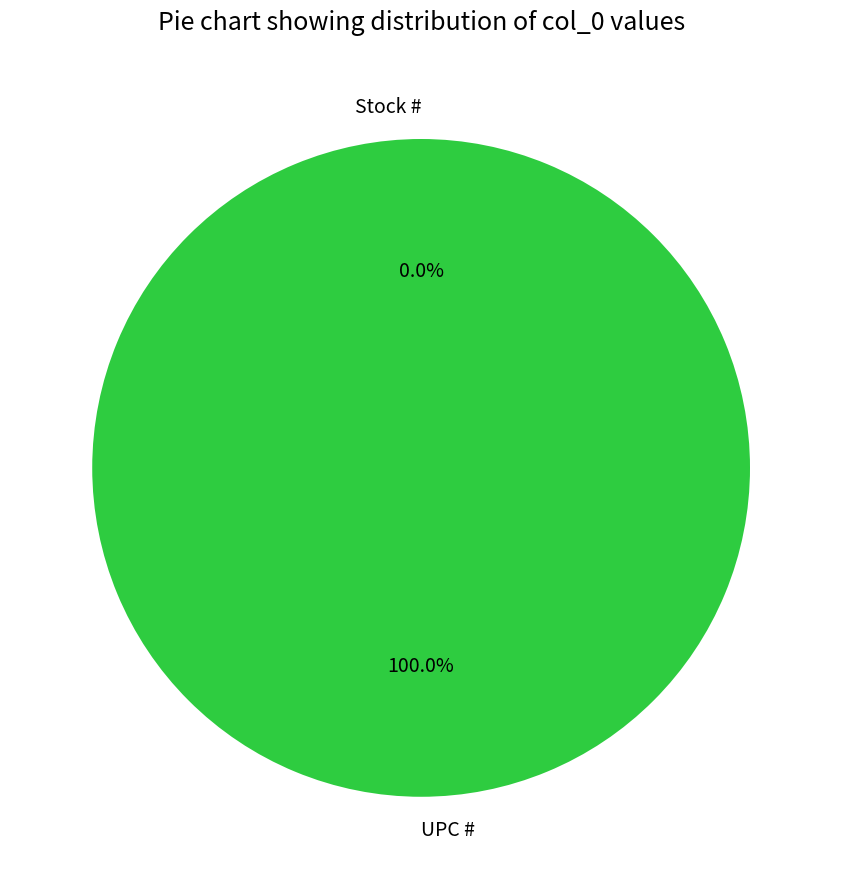

Count the number of slices in the pie.

2